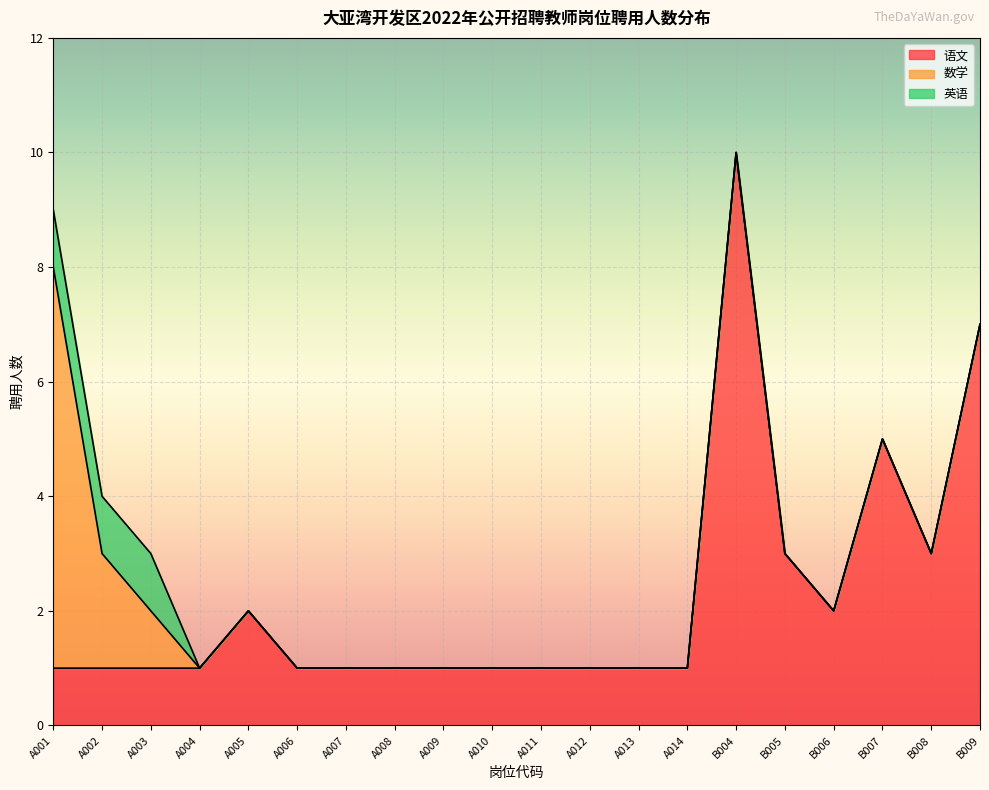

Count the number of categories in the chart.

20